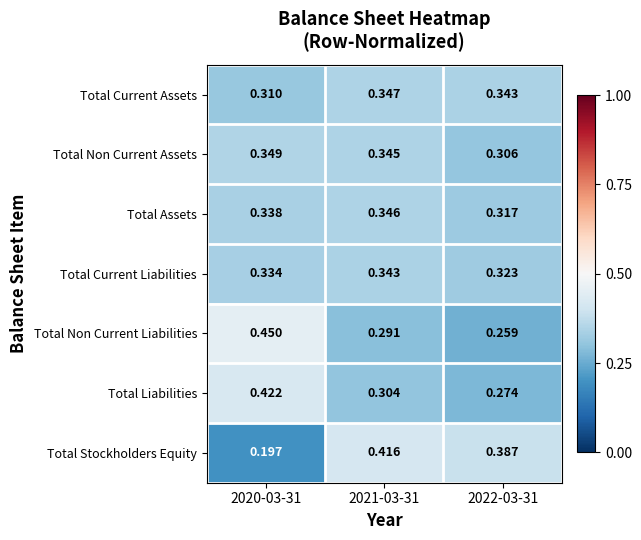

At which category does the chart reach its minimum across all series?

2020-03-31